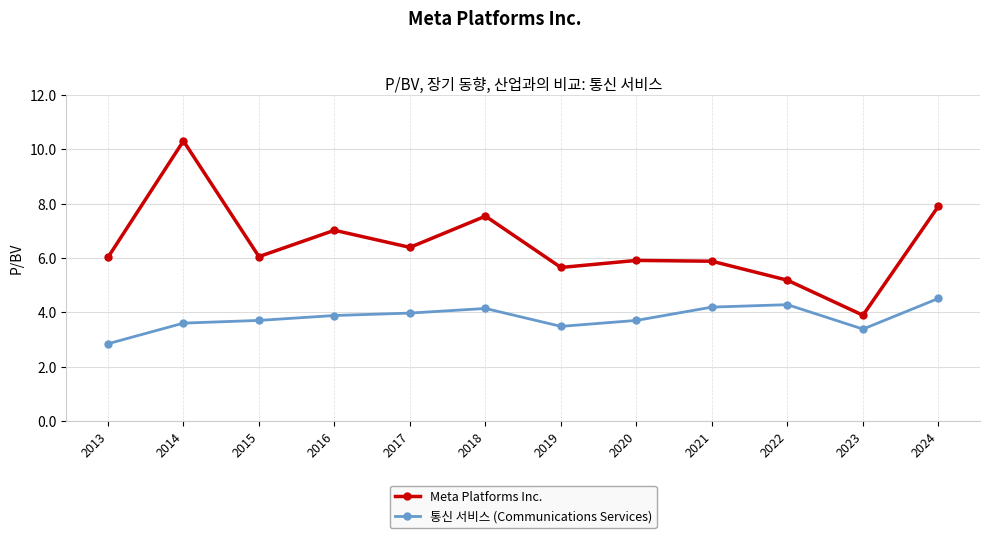

List the series in order of their peak value, highest first.

Meta Platforms Inc., 통신 서비스 (Communications Services)